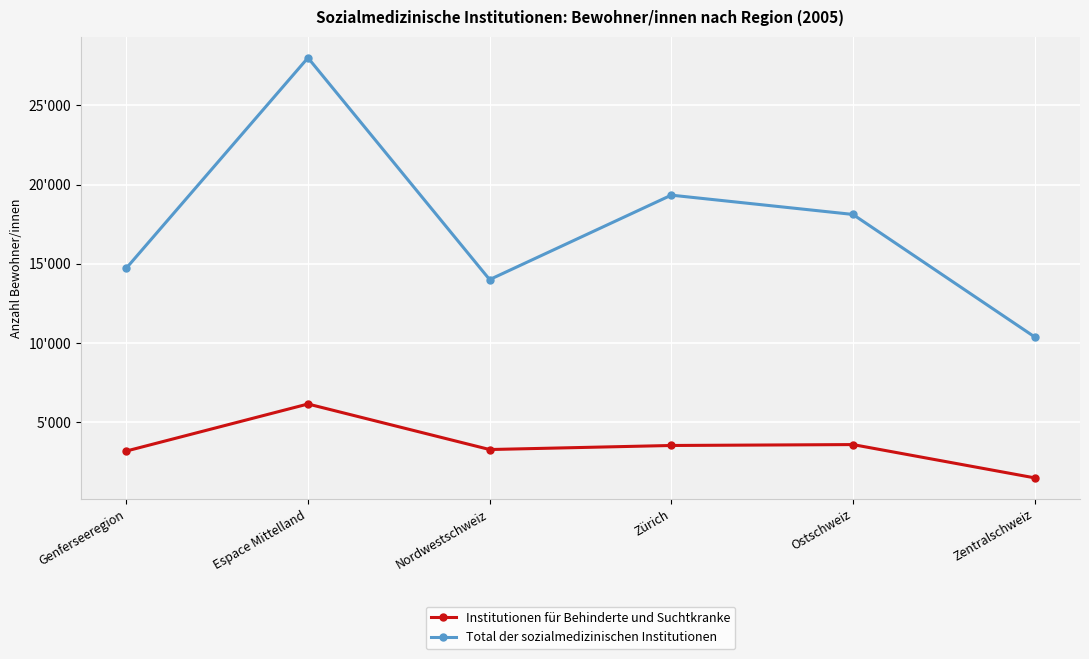

What are all the series names shown in the legend?

Institutionen für Behinderte und Suchtkranke, Total der sozialmedizinischen Institutionen